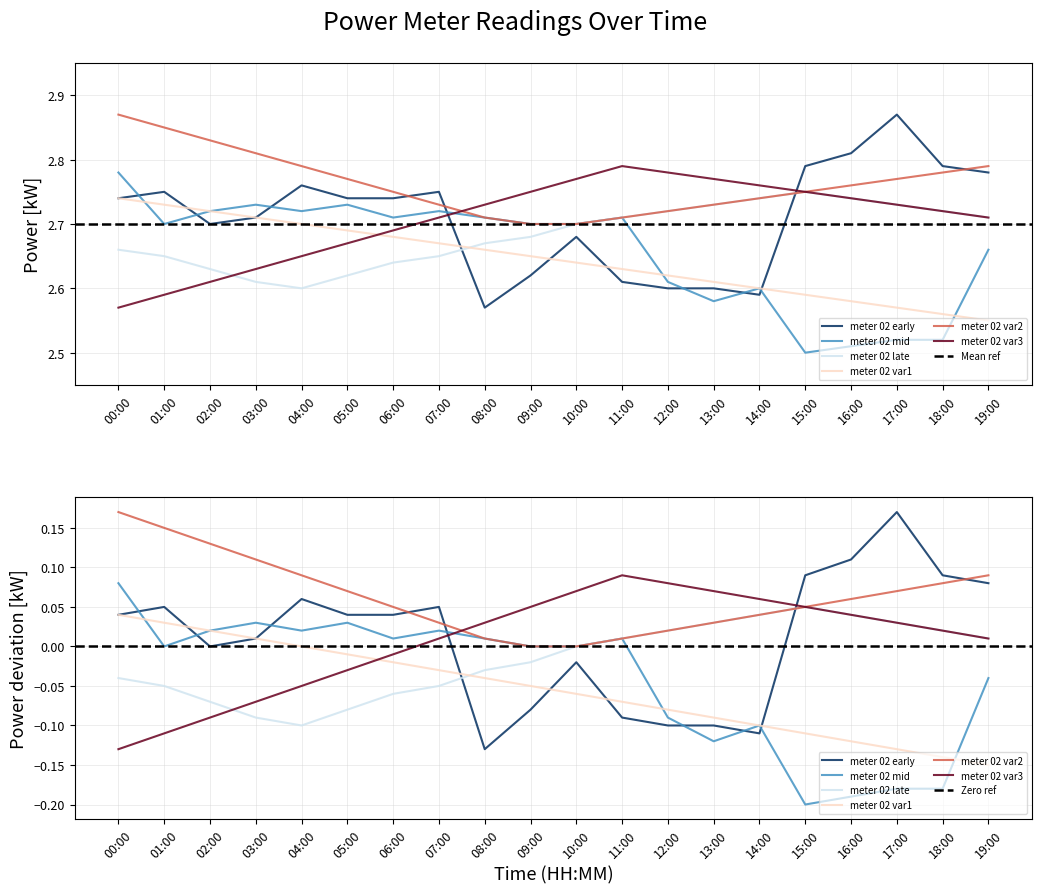

What is the maximum value shown in the chart?

2.9